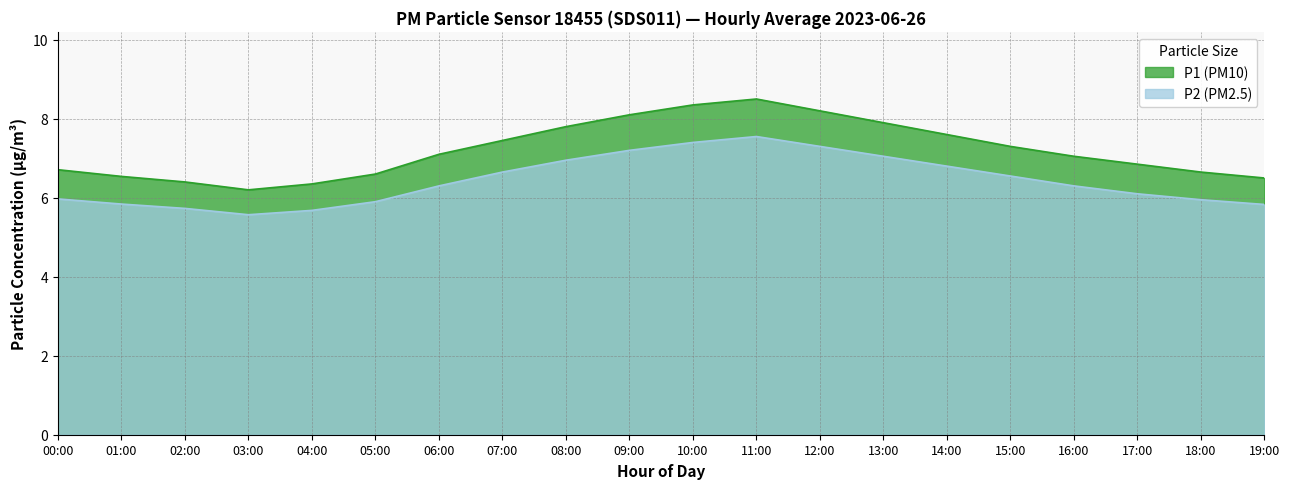

What is the difference between the maximum and minimum values in the P1 series?

2.3